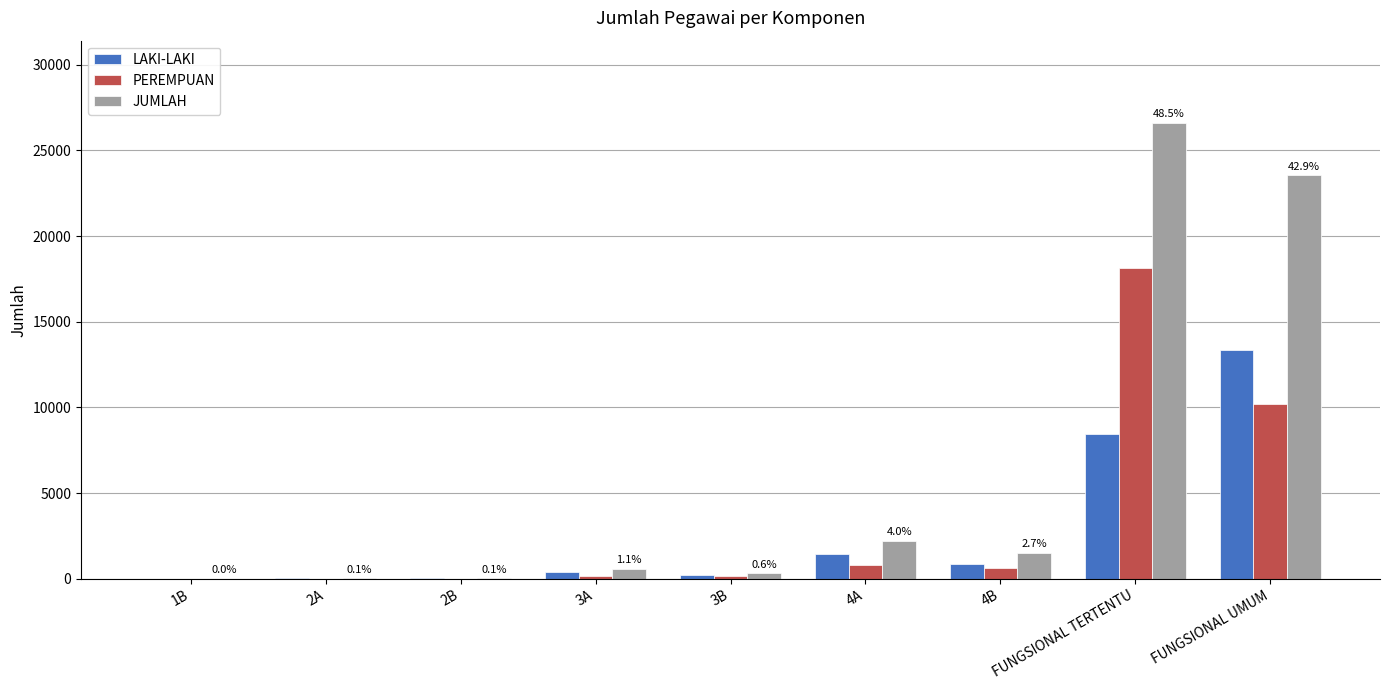

The value of PEREMPUAN at FUNGSIONAL TERTENTU is 18165. True or false?

True